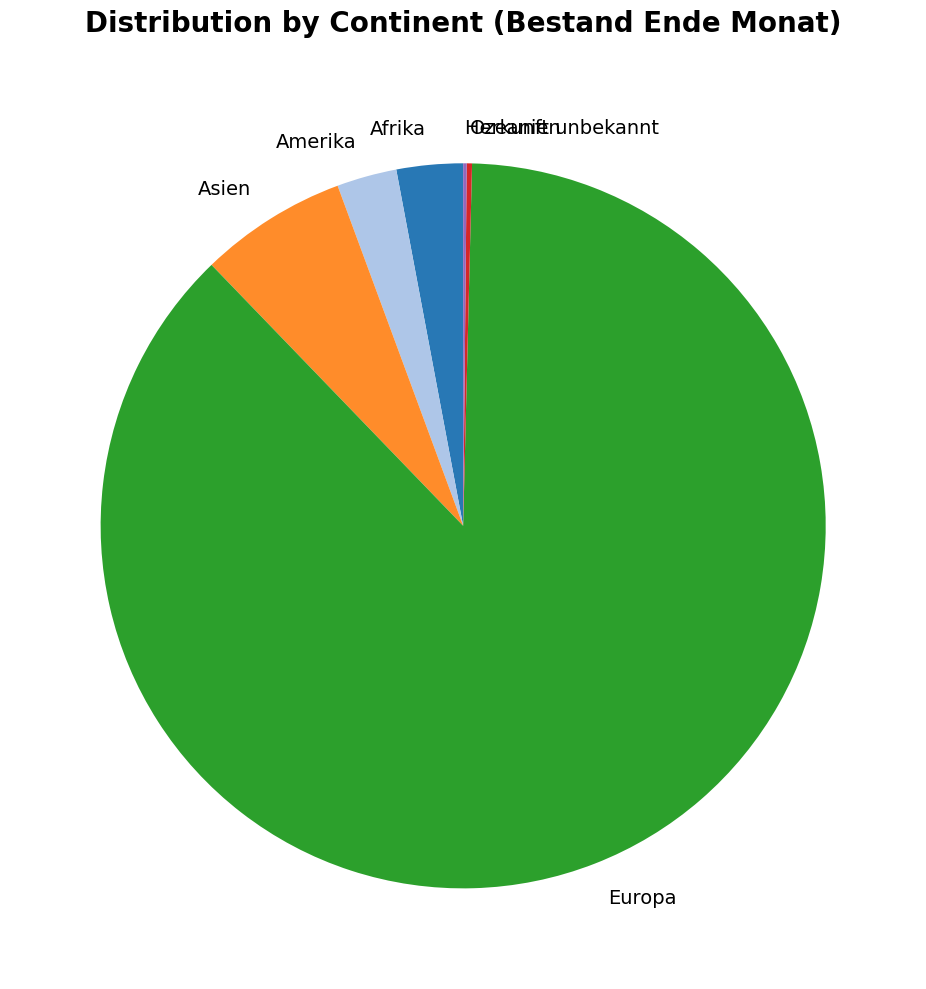

Do Amerika and Afrika together represent more than half of the pie?

No